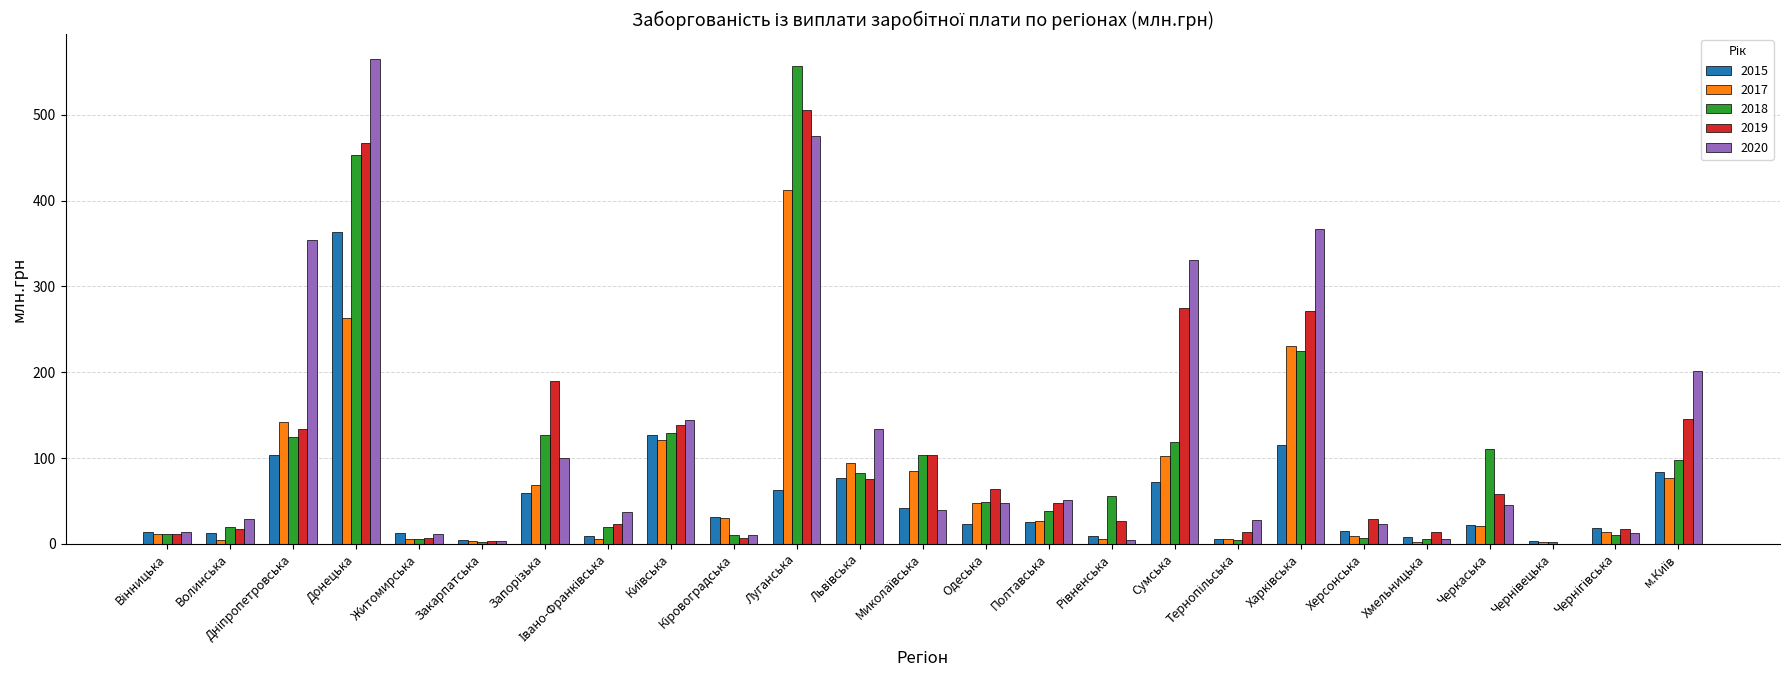

Which series has the largest total across all categories?

2020